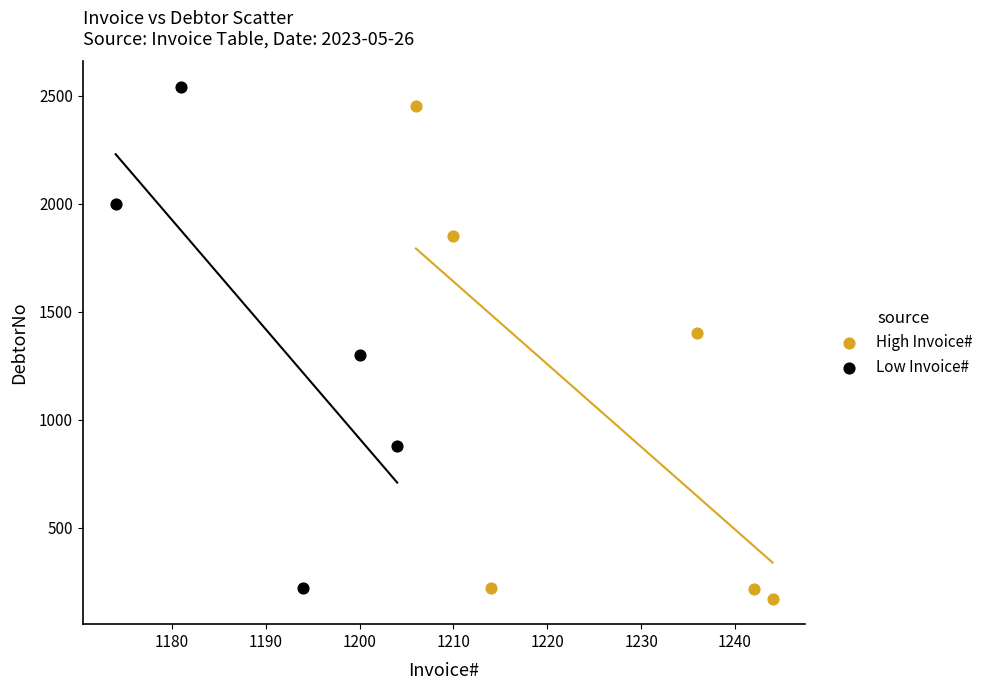

Which series contains the highest Y value?

Low Invoice#